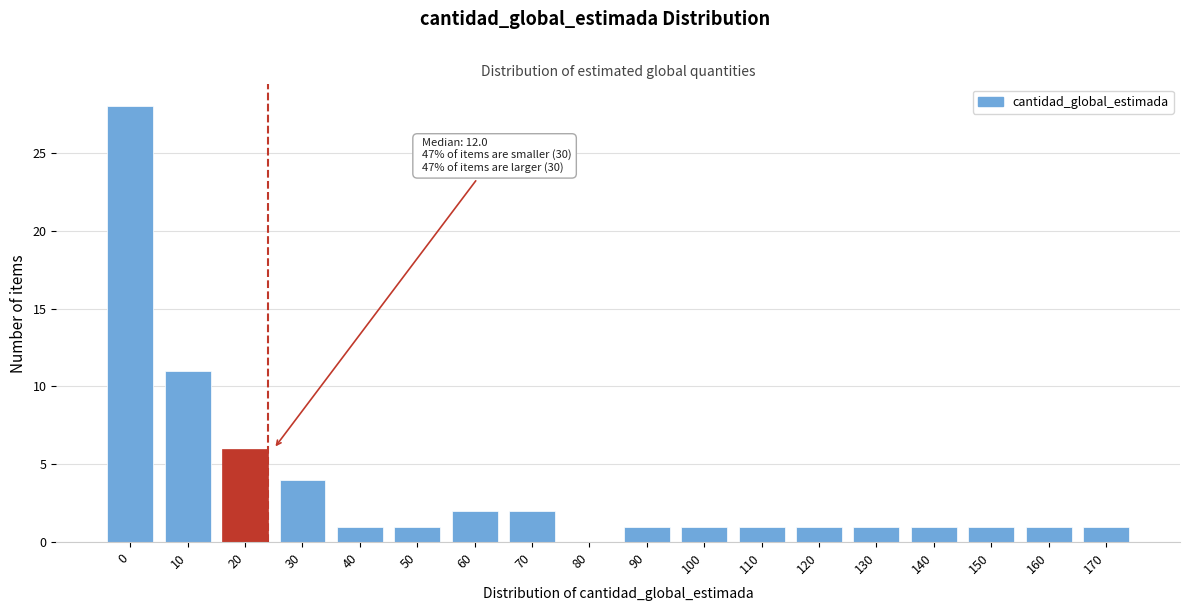

Reading left to right, what are all the values shown in this chart?

0=28	10=11	20=6	30=4	40=1	50=1	60=2	70=2	80=0	90=1	100=1	110=1	120=1	130=1	140=1	150=1	160=1	170=1